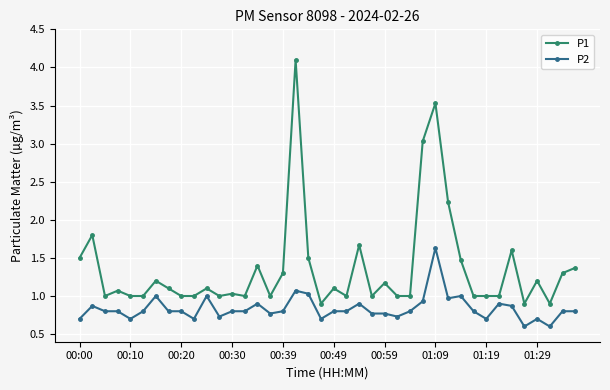

What is the value of the P1 point at the 33rd from the left?

1.0